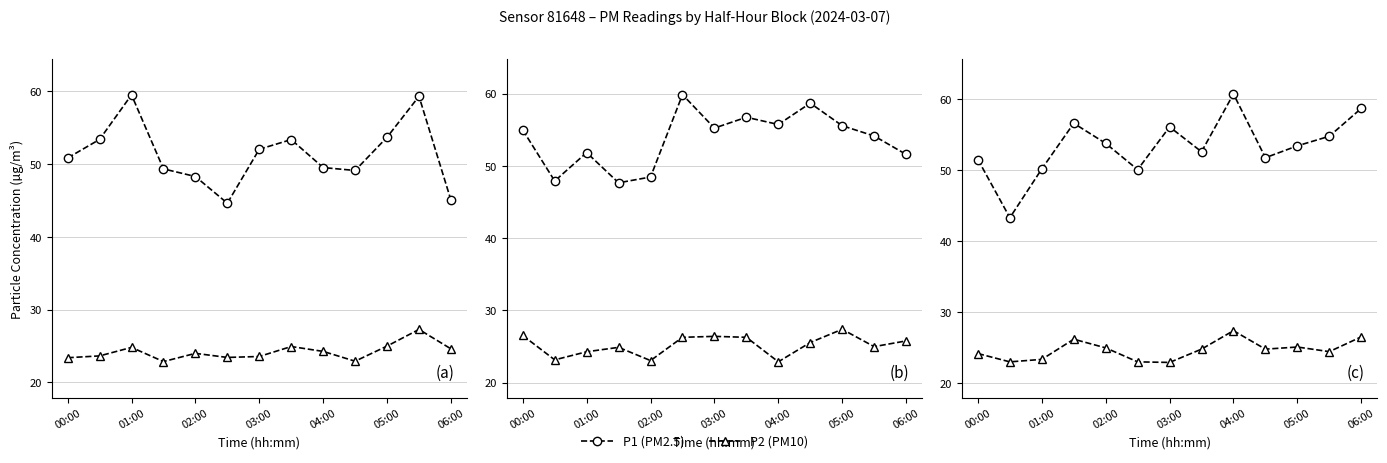

What is the greatest value displayed?

60.7